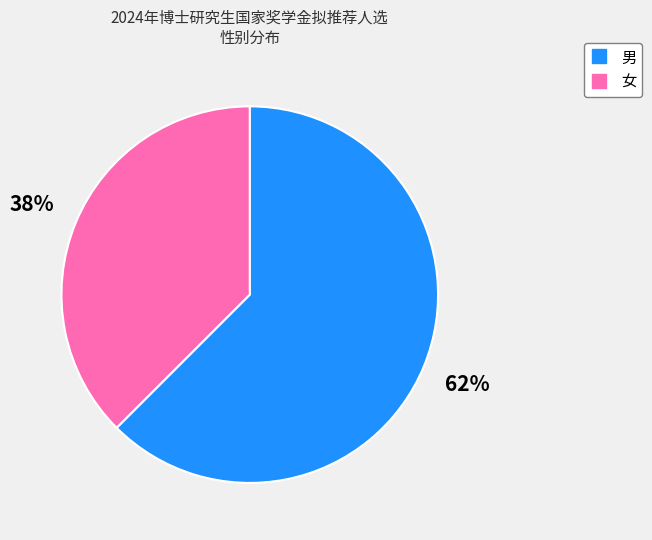

Do 男 and 女 together represent more than half of the pie?

Yes